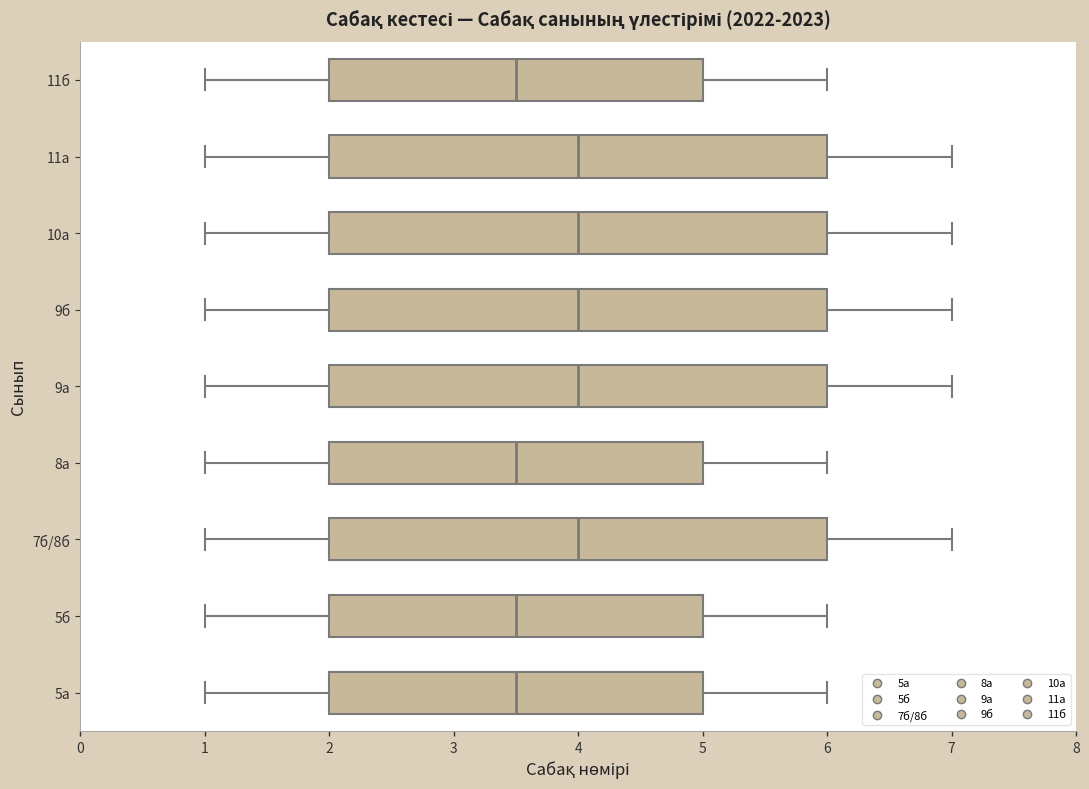

Where does the left whisker of the box for 5а end on the x-axis? The values are not printed on the chart, so give them approximately, as read against the axis.

1.0